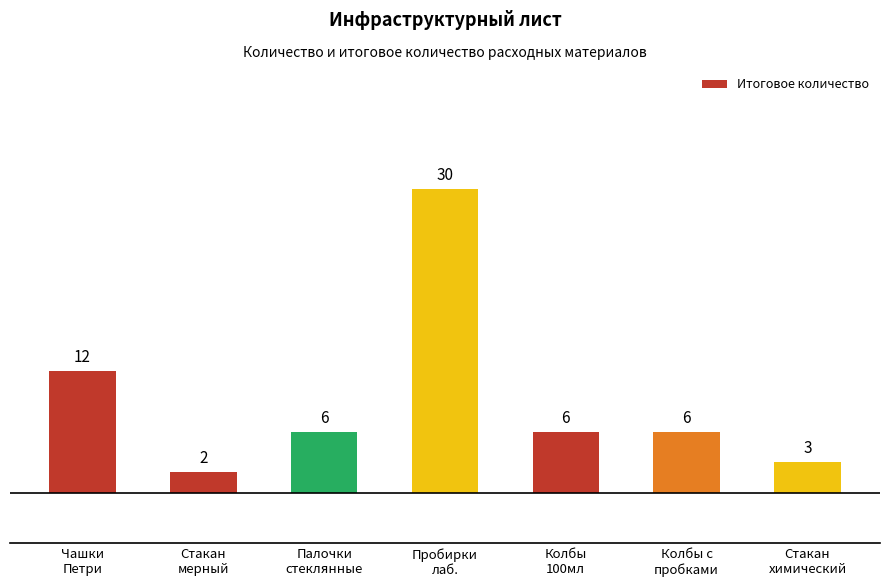

Which label corresponds to the largest value in the chart?

Пробирки
лаб.